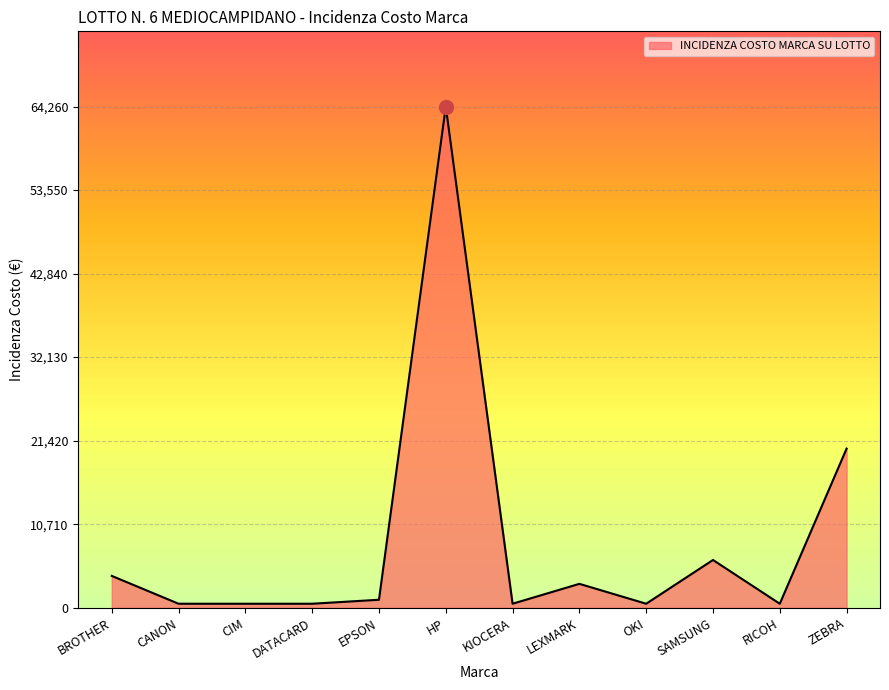

What is the difference between the maximum and minimum values?

63750